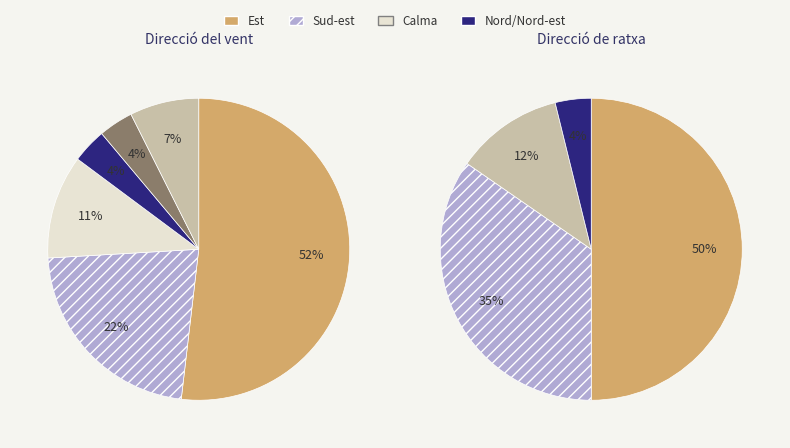

Is there any slice that represents more than half of the pie?

Yes